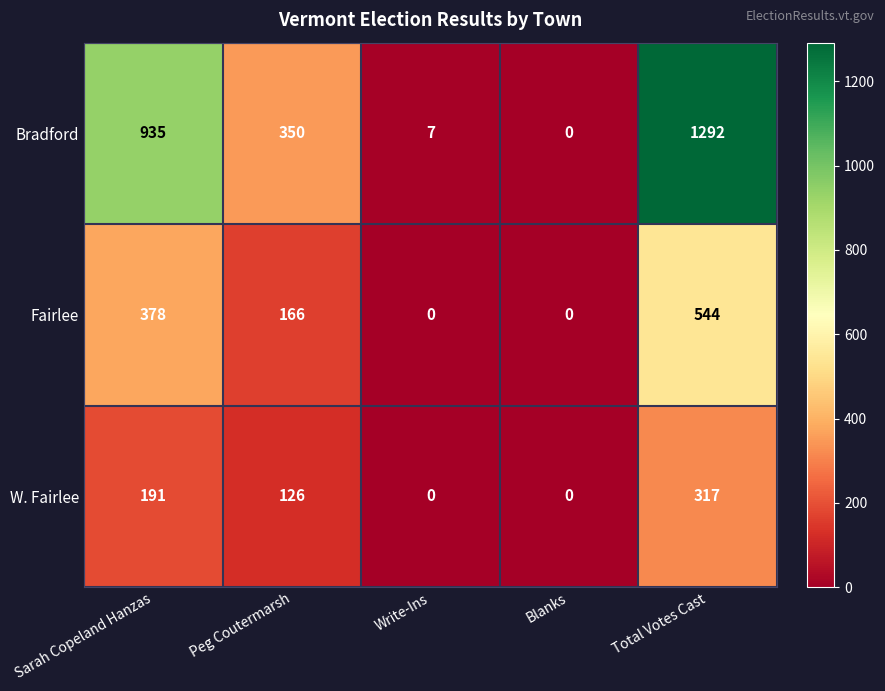

Reading left to right, what are all the values shown in this chart?

Bradford: Sarah Copeland Hanzas=935	Peg Coutermarsh=350	Write-Ins=7	Blanks=0	Total Votes Cast=1292
Fairlee: Sarah Copeland Hanzas=378	Peg Coutermarsh=166	Write-Ins=0	Blanks=0	Total Votes Cast=544
W. Fairlee: Sarah Copeland Hanzas=191	Peg Coutermarsh=126	Write-Ins=0	Blanks=0	Total Votes Cast=317